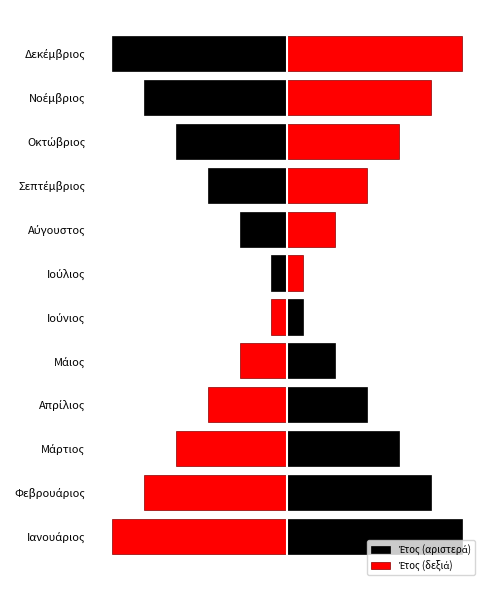

What is the sum of the Έτος (δεξιά) values at Αύγουστος and Δεκέμβριος?

7.0